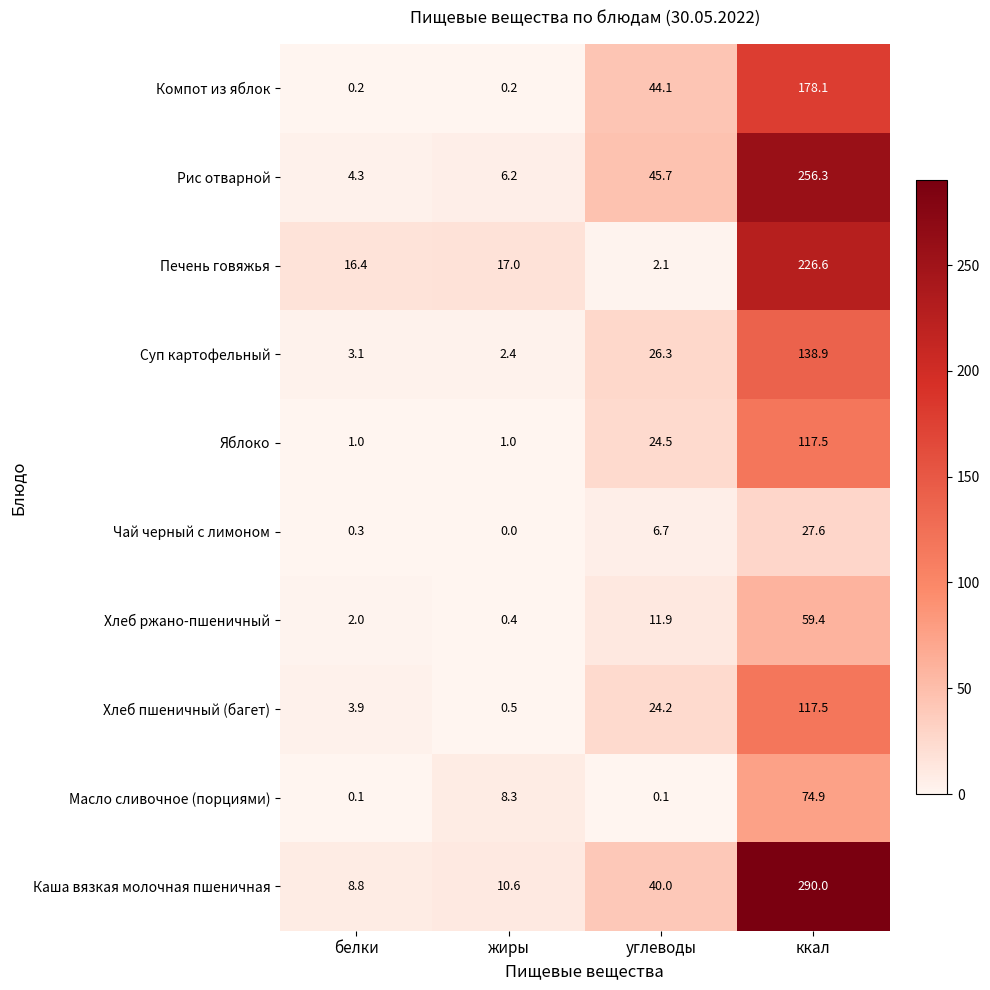

Which series has the widest spread of values?

Каша вязкая молочная пшеничная